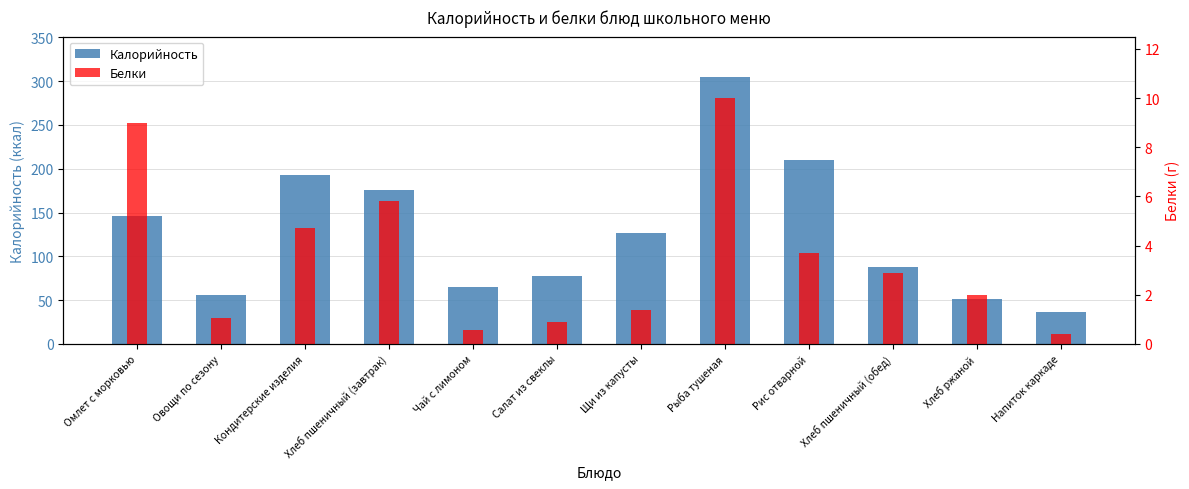

Between Хлеб пшеничный (завтрак) and Напиток каркаде, which is larger?

Хлеб пшеничный (завтрак)